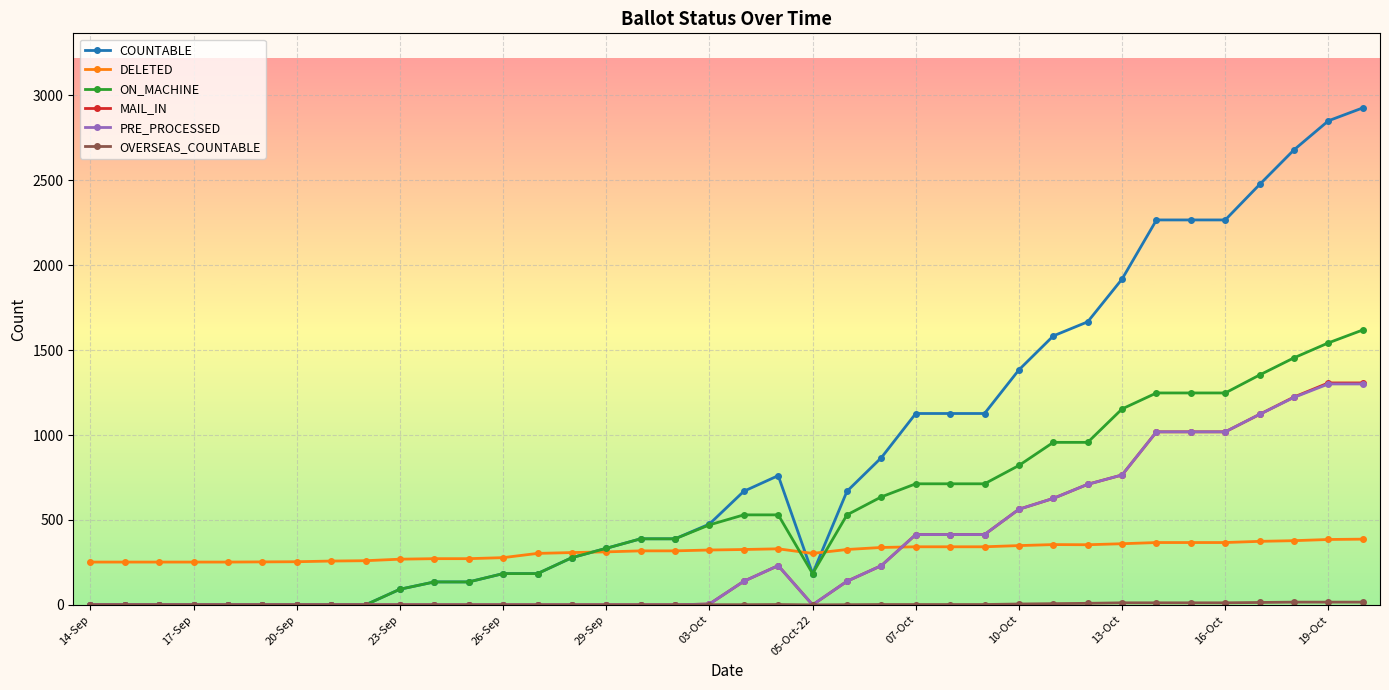

What is the greatest value displayed?

2927